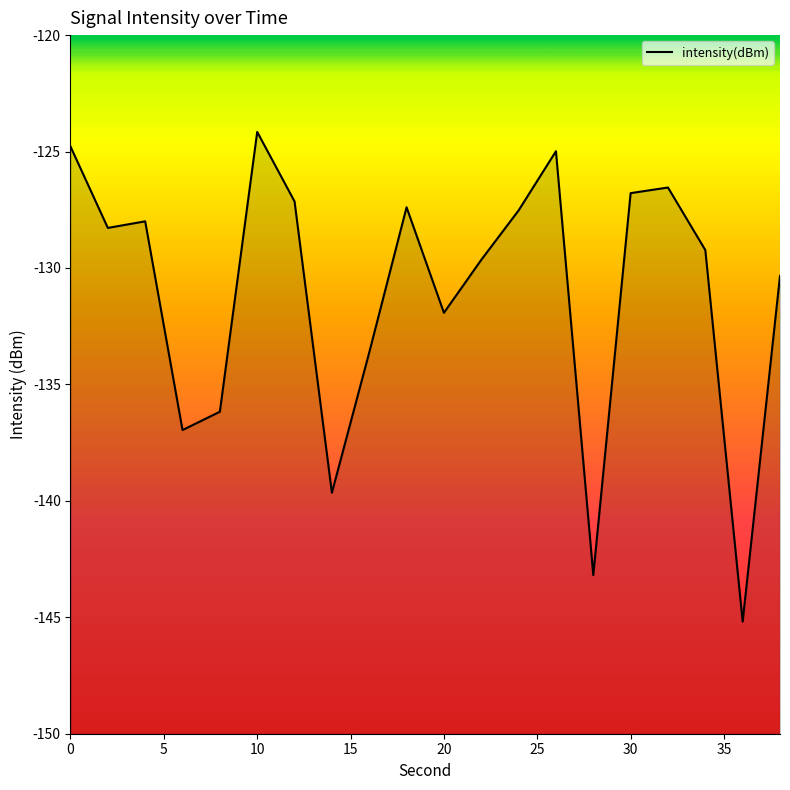

True or false: the data shows -203.8 at 14.

False